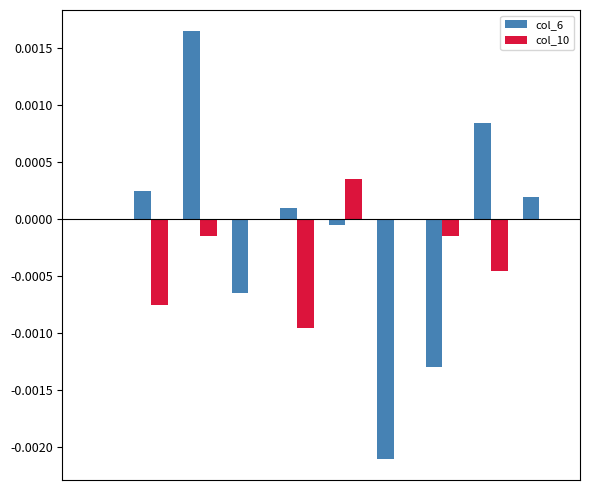

Reading right to left, list all the values displayed in this chart.

col_6: 9=0.0	8=0.0	7=-0.0	6=-0.0	5=-0.0	4=0.0	3=-0.0	2=0.0	1=0.0	0=0.0
col_10: 9=0.0	8=-0.0	7=-0.0	6=0.0	5=0.0	4=-0.0	3=0.0	2=-0.0	1=-0.0	0=0.0